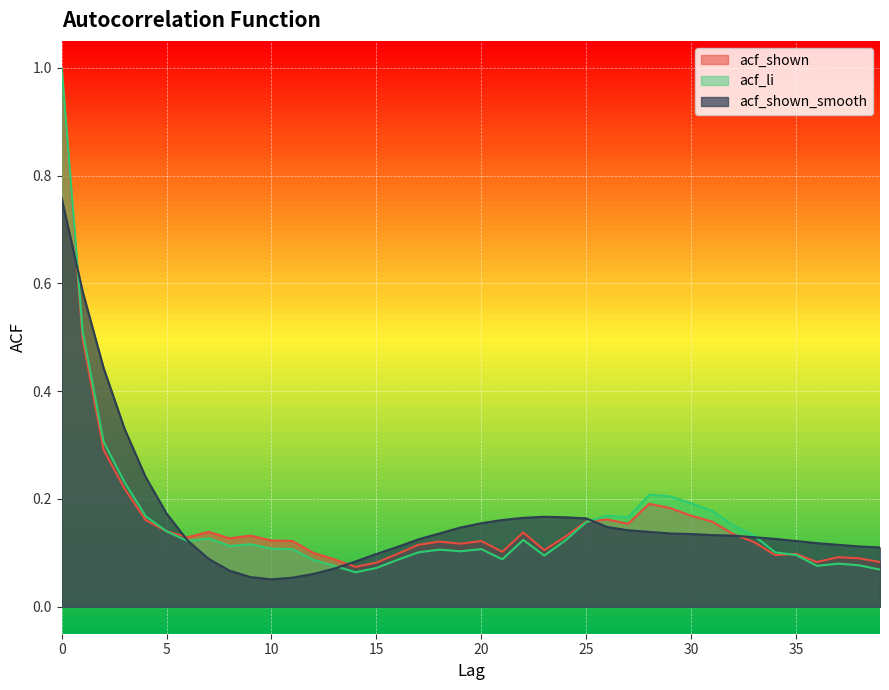

What are all the series names shown in the legend?

acf_shown, acf_li, acf_shown_smooth